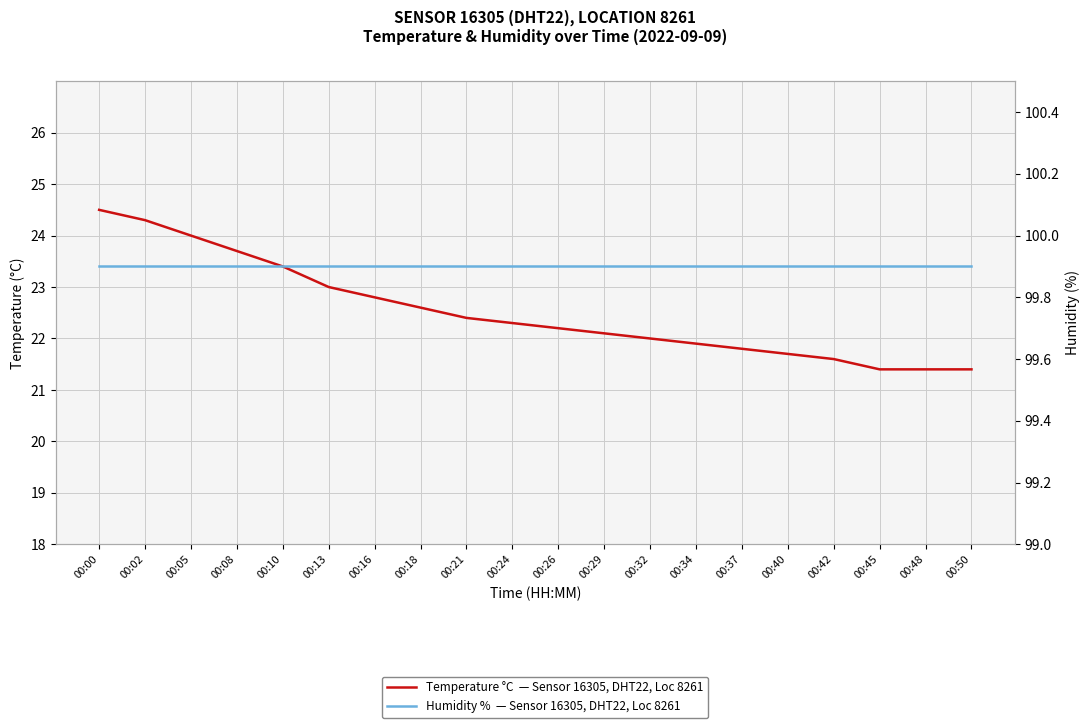

What is the difference between the highest and lowest values at 00:42?

78.3